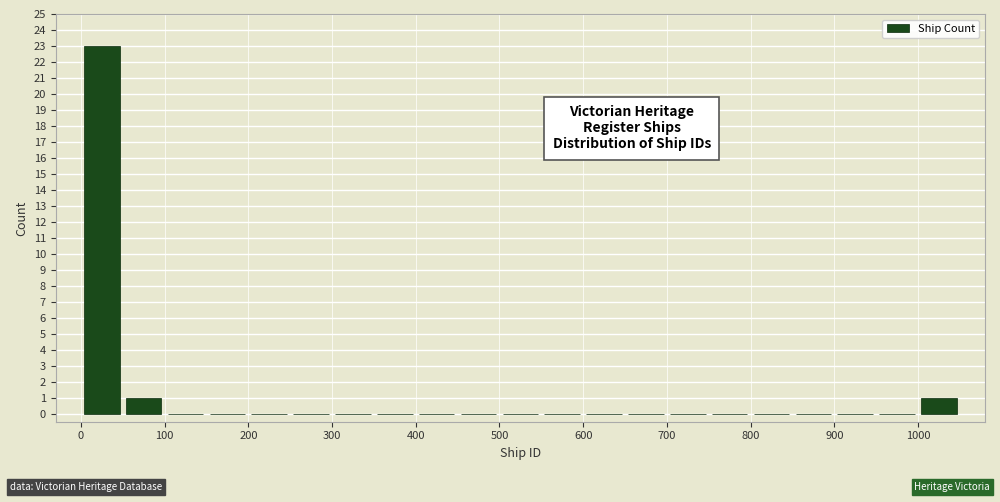

Reading left to right, list every bar in this chart as the range it spans on the x-axis followed by its height. The values are not printed on the chart, so give them approximately, as read against the axis.

0 to 50: 23
50 to 100: 1
100 to 150: 0
150 to 200: 0
200 to 250: 0
250 to 300: 0
300 to 350: 0
350 to 400: 0
400 to 450: 0
450 to 500: 0
500 to 550: 0
550 to 600: 0
600 to 650: 0
650 to 700: 0
700 to 750: 0
750 to 800: 0
800 to 850: 0
850 to 900: 0
900 to 950: 0
950 to 1000: 0
1000 to 1050: 1